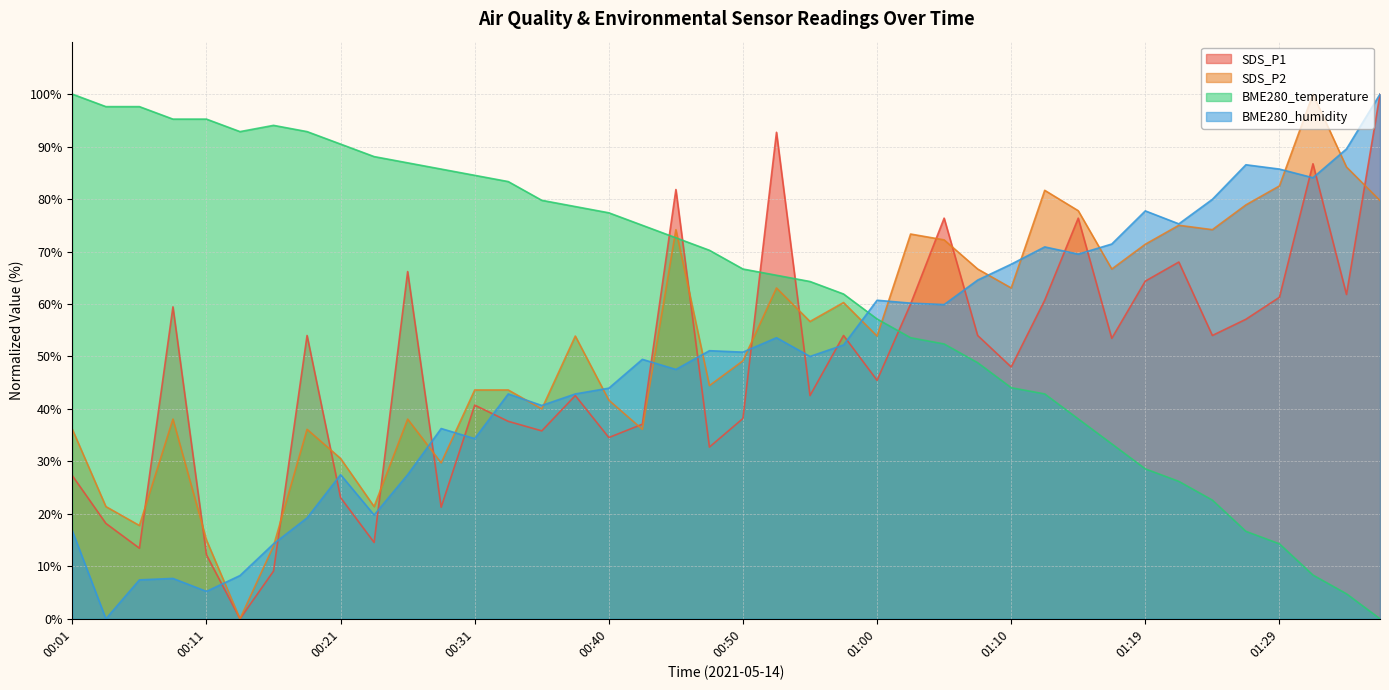

List the series in order of their peak value, highest first.

SDS_P1, SDS_P2, BME280_temperature, BME280_humidity